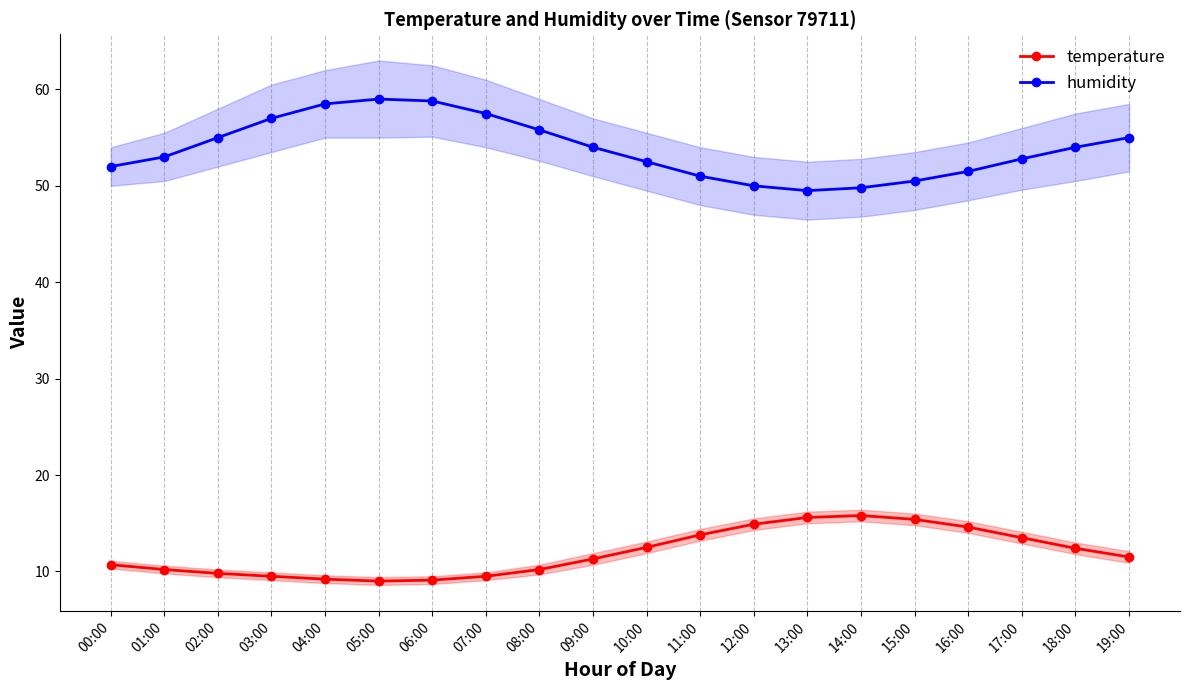

Rank the categories by humidity value from highest to lowest.

05:00, 06:00, 04:00, 07:00, 03:00, 08:00, 02:00, 19:00, 09:00, 18:00, 01:00, 17:00, 10:00, 00:00, 16:00, 11:00, 15:00, 12:00, 14:00, 13:00